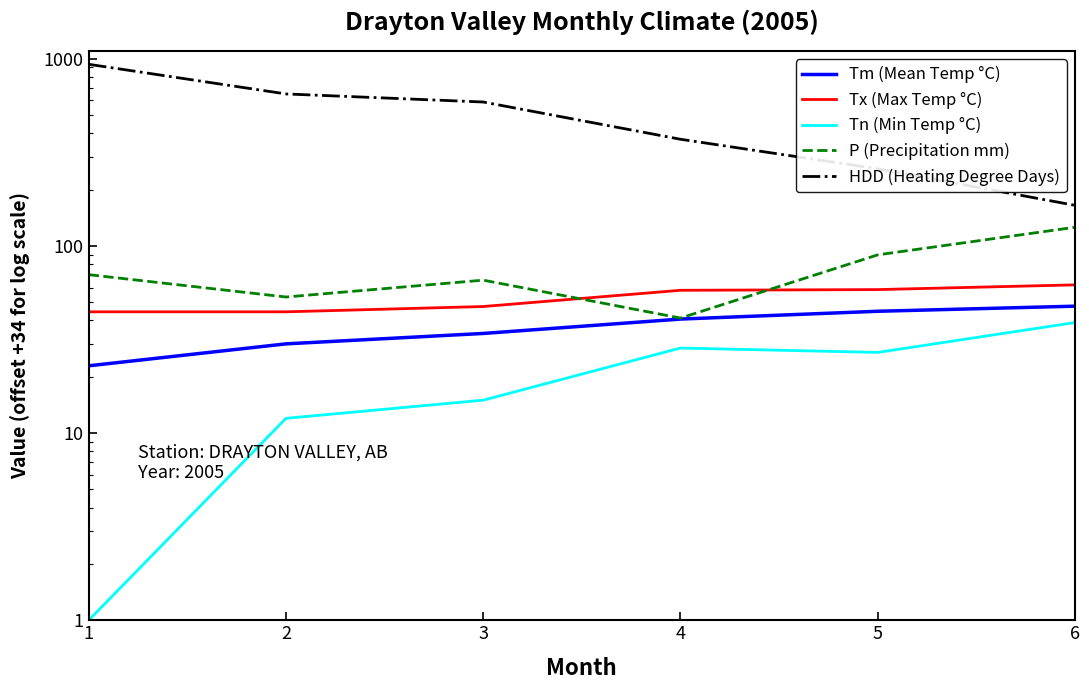

What is the value of the Tm (Mean Temp °C) point at the 5th from the left?

44.8